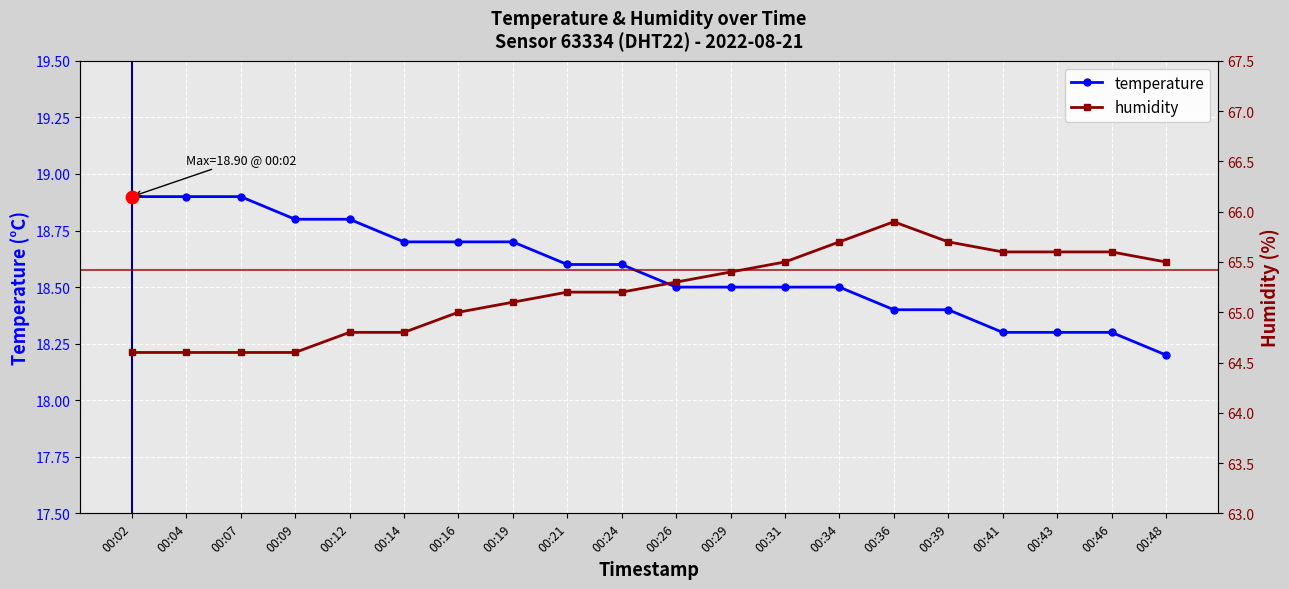

At which category is the sum across all series the highest?

00:36